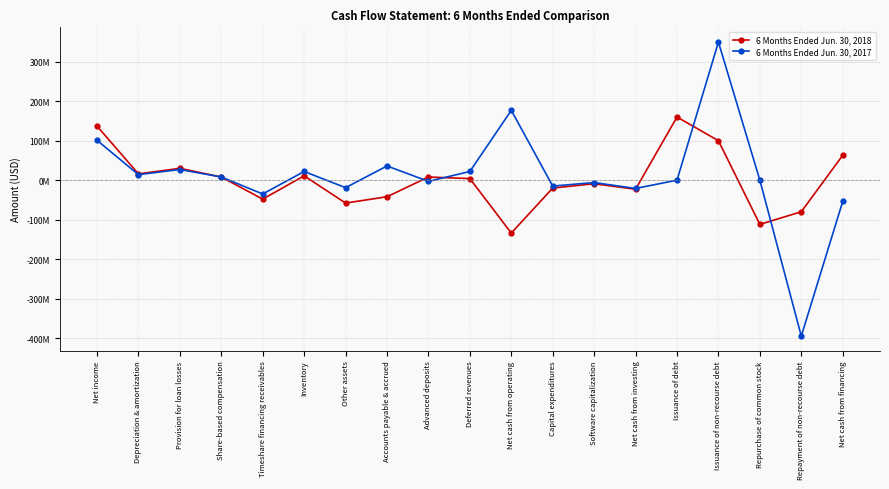

Count the number of data series in this chart.

2